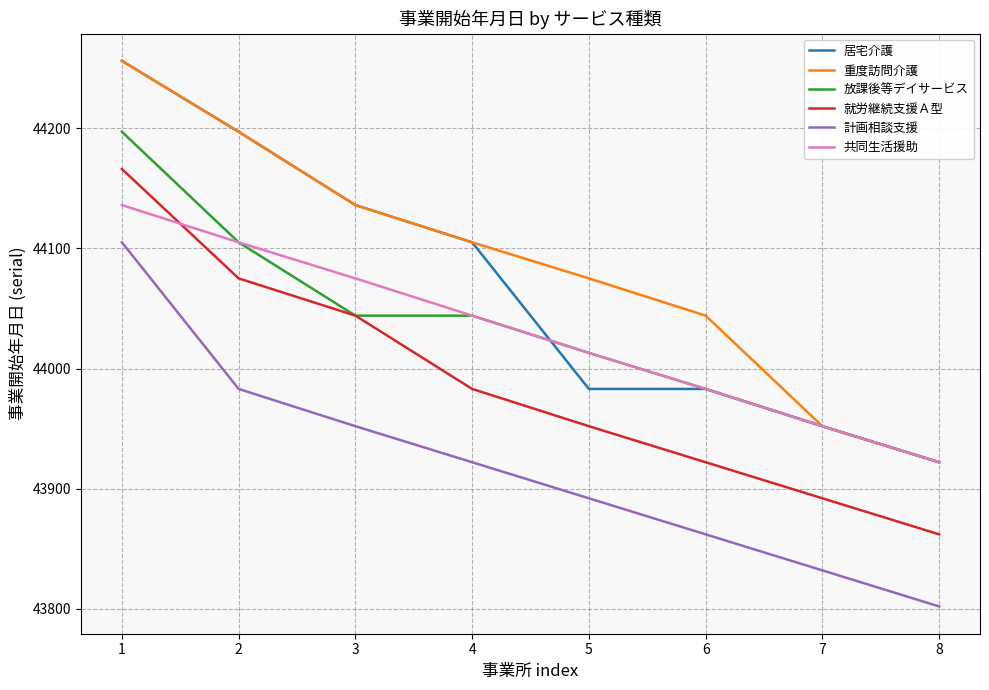

True or false: 就労継続支援Ａ型 has more than 2 interior local peaks.

False